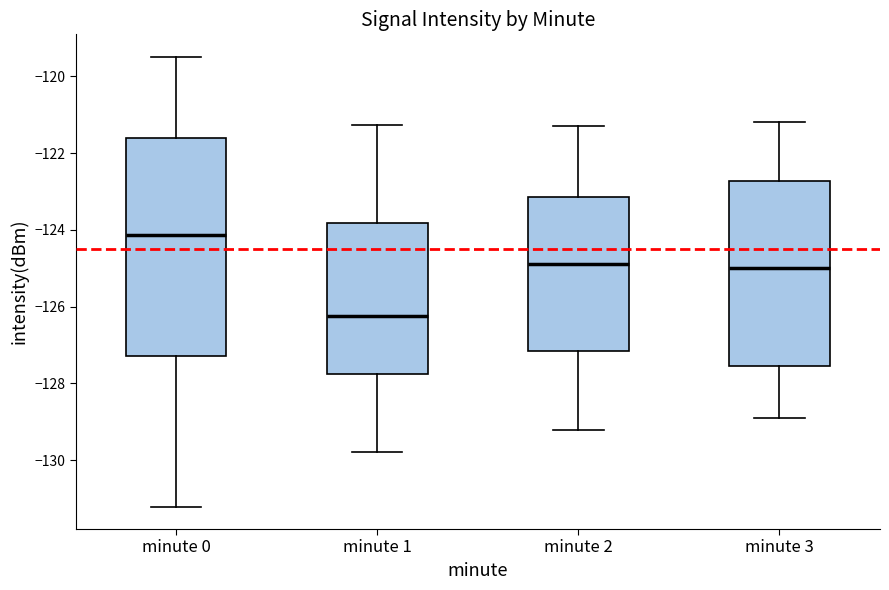

Comparing the boxes themselves (not the whiskers), which one is the tallest?

minute 0